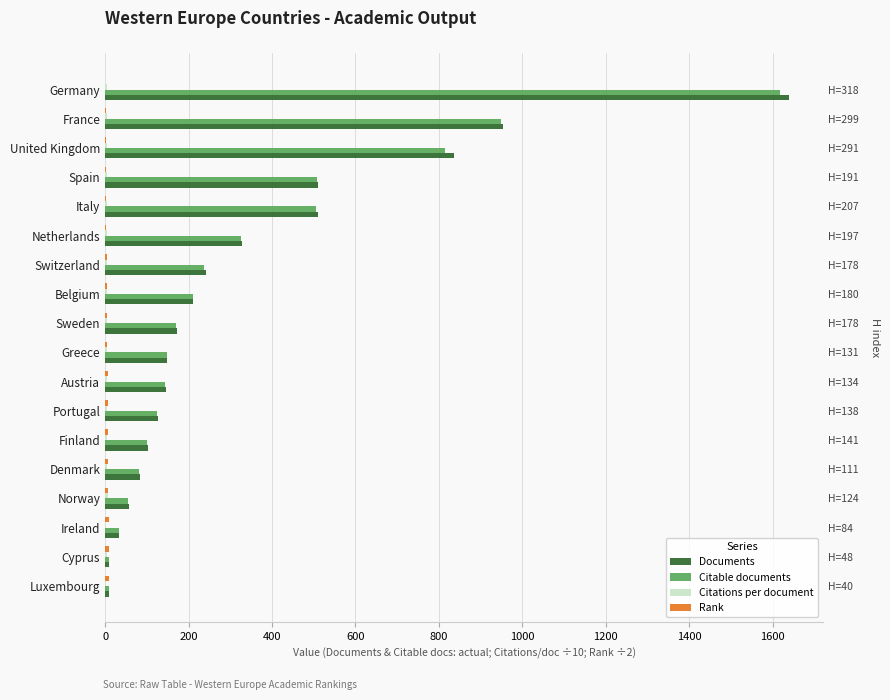

Which series has the largest range (max minus min)?

Documents